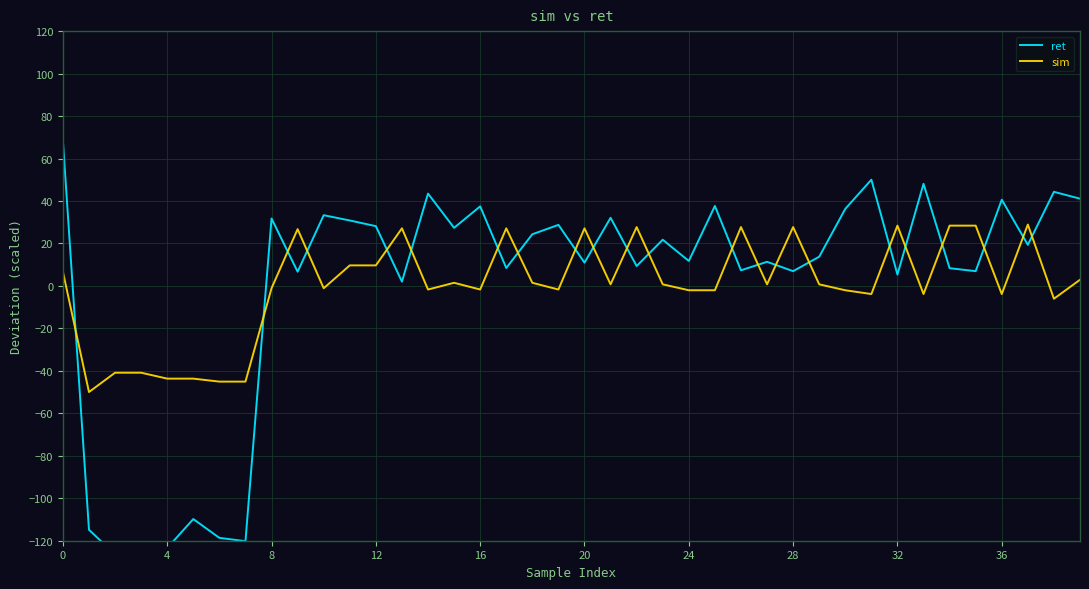

What is the label of the 26th point from the right?

14